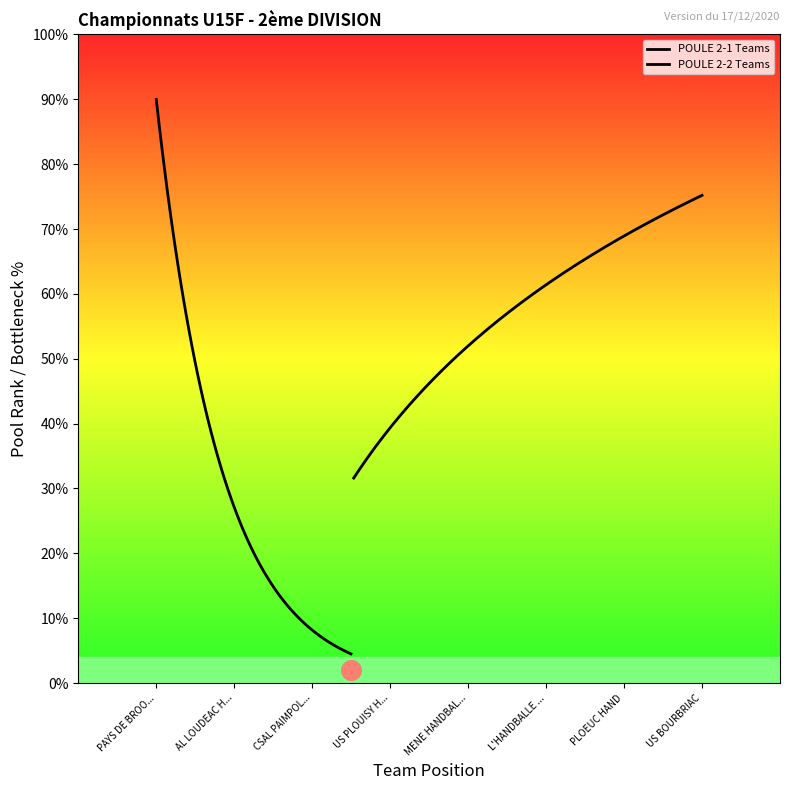

Which series reaches the maximum Y coordinate?

POULE 2-1 Teams